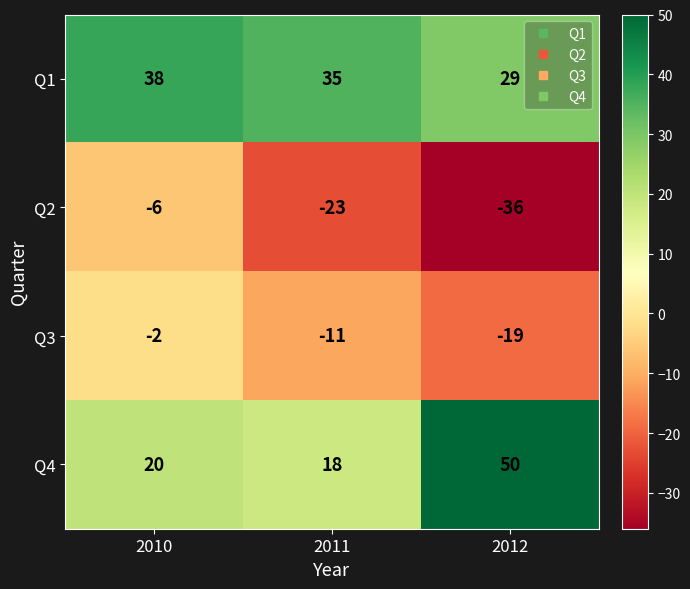

True or false: Q3 has a value of -19 at 2012.

True